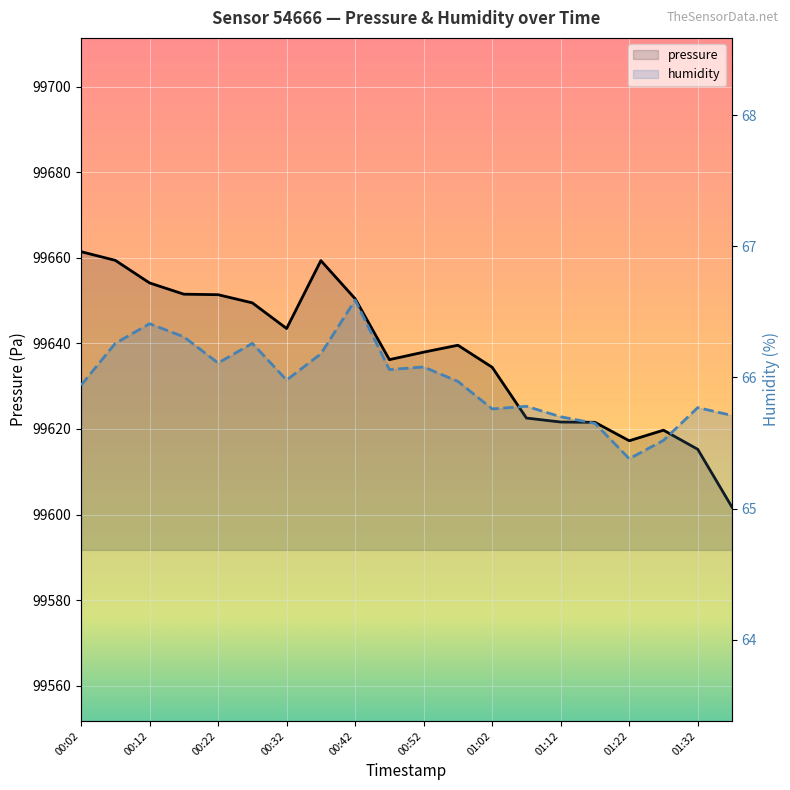

What is the smallest value displayed?

65.4